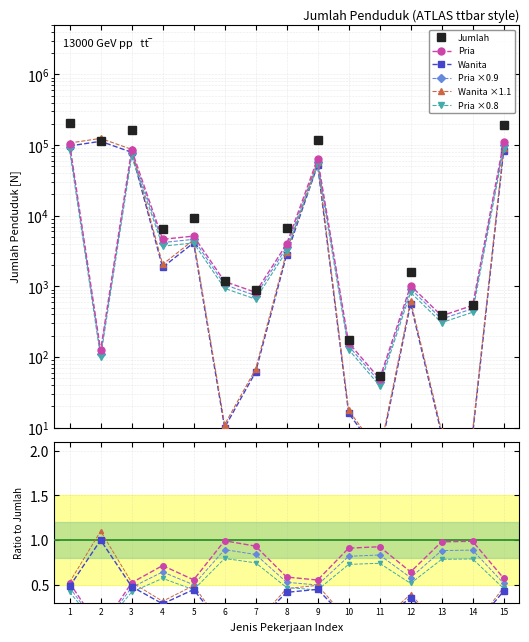

The value of Wanita ×1.1 at 14 is 0.0. True or false?

False